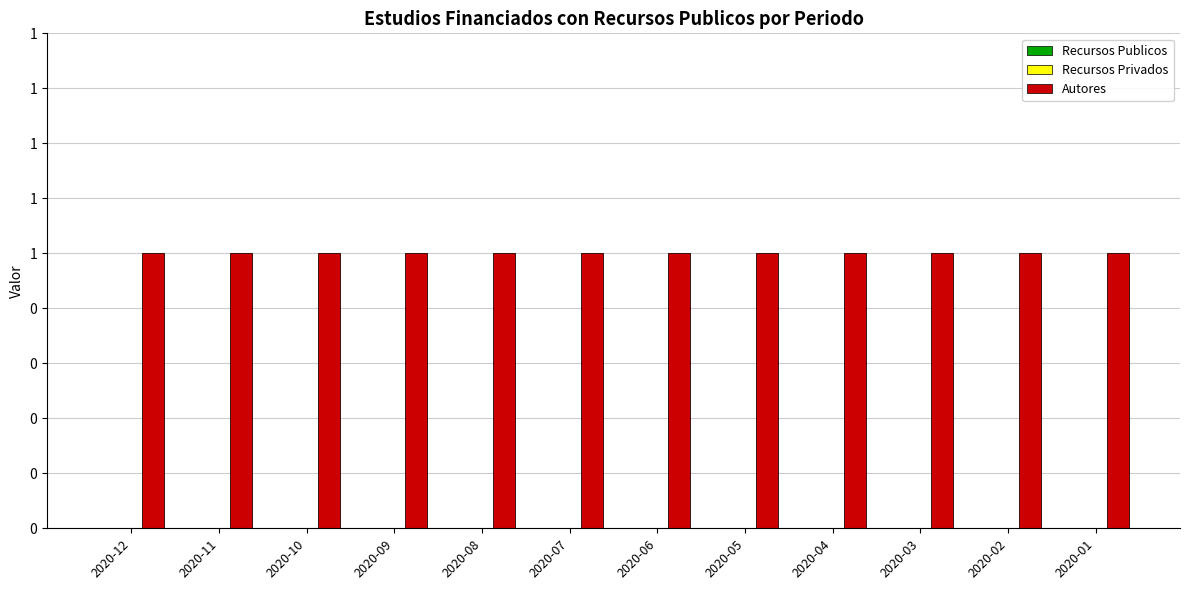

At 2020-10, list the series in order from largest to smallest.

Autores, Recursos Publicos, Recursos Privados